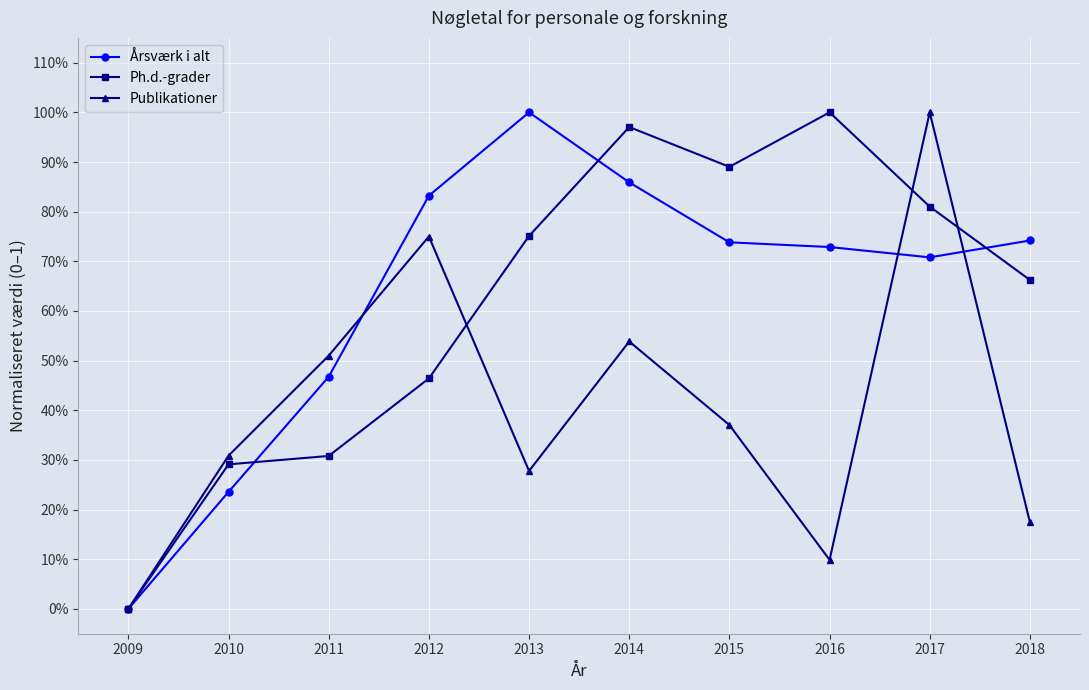

Is this an area chart (filled region under the line)?

No